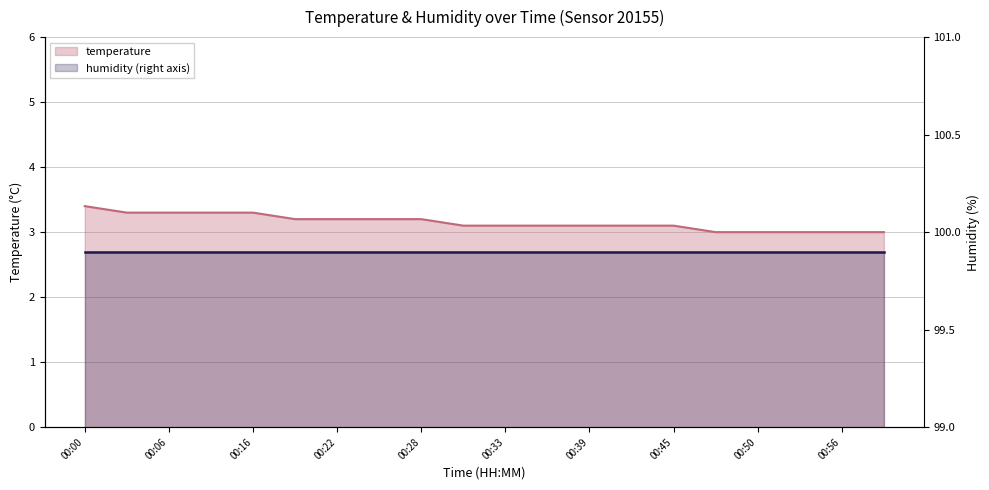

Approximately how many times larger is the value at 00:25 compared to 00:22?

1.0